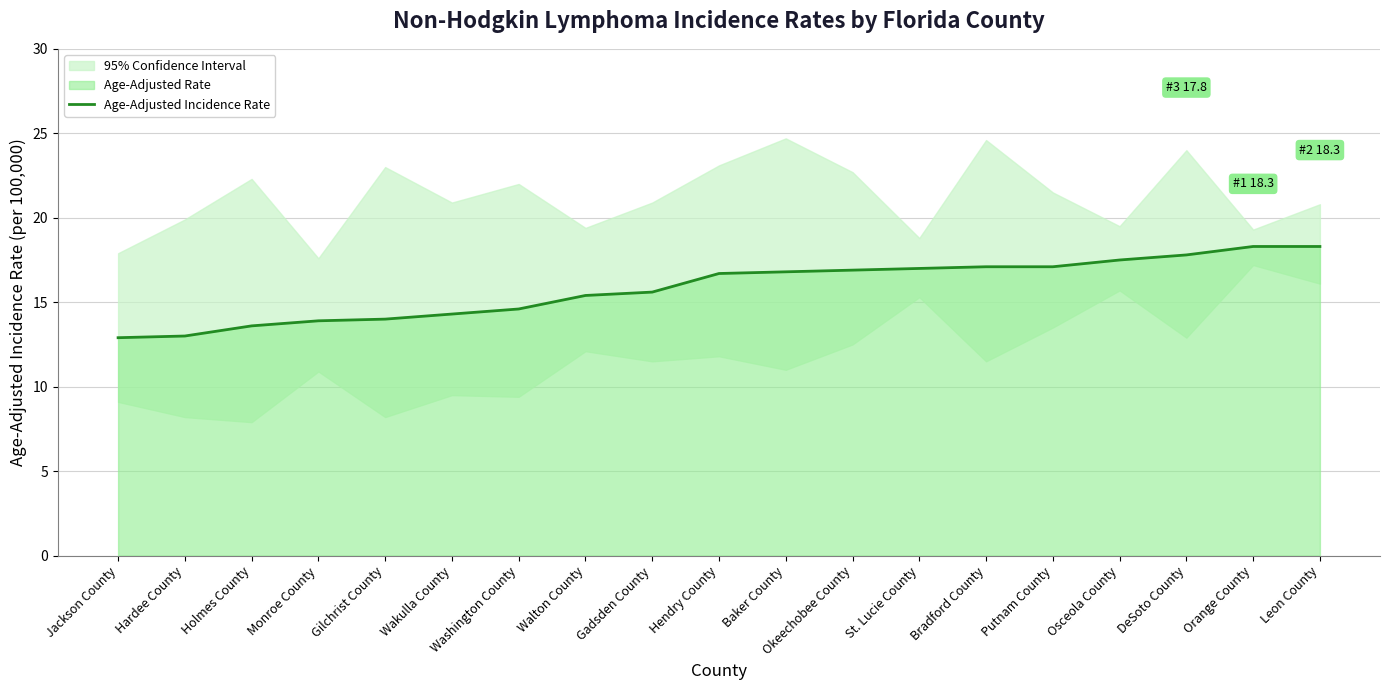

Reading right to left, list all the values displayed in this chart.

18.3	18.3	17.8	17.5	17.1	17.1	17.0	16.9	16.8	16.7	15.6	15.4	14.6	14.3	14.0	13.9	13.6	13.0	12.9